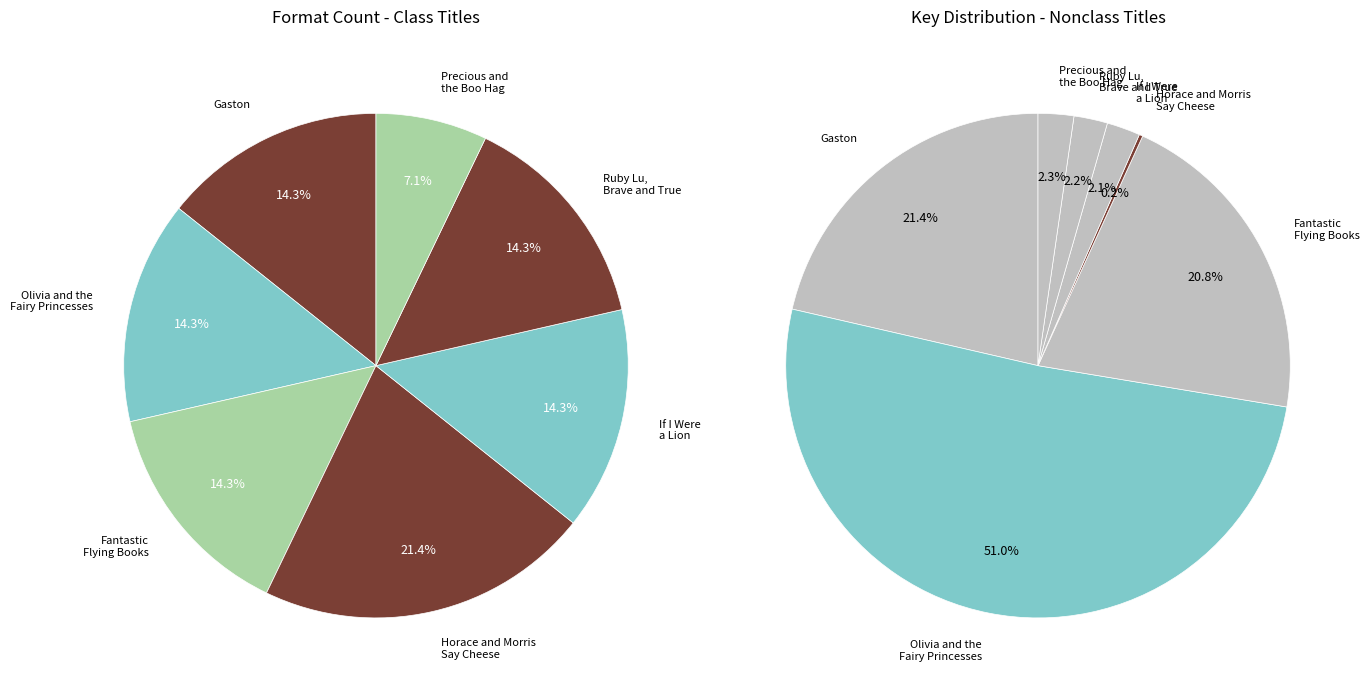

What portion of the pie excludes Gaston?

78.6%